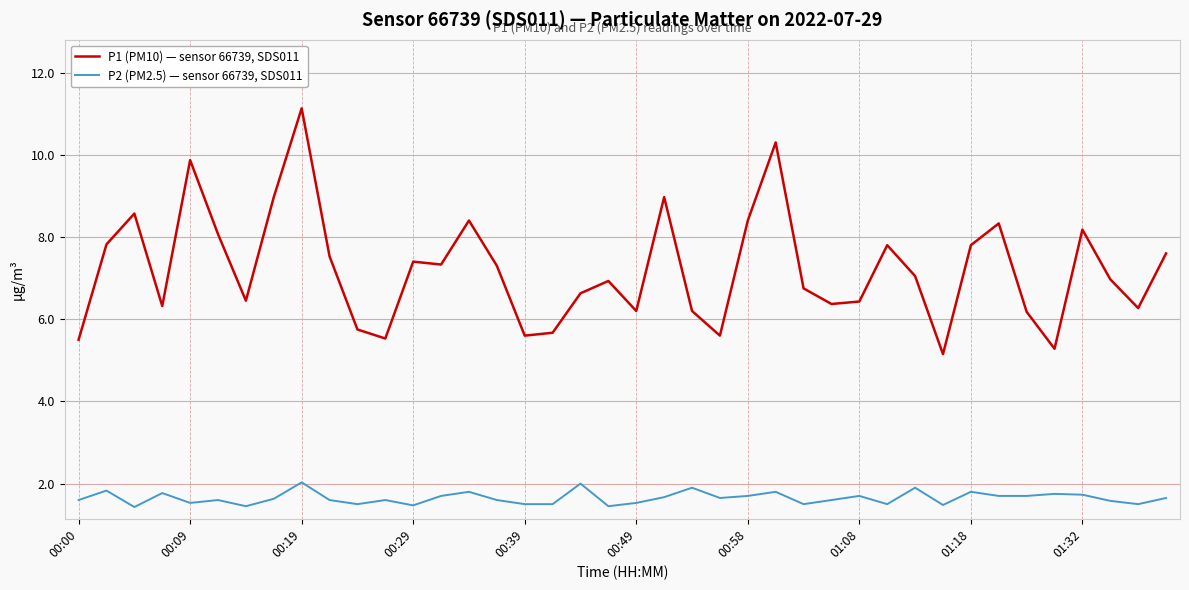

What is the lowest value of the P1 (PM10) — sensor 66739, SDS011 series?

5.2